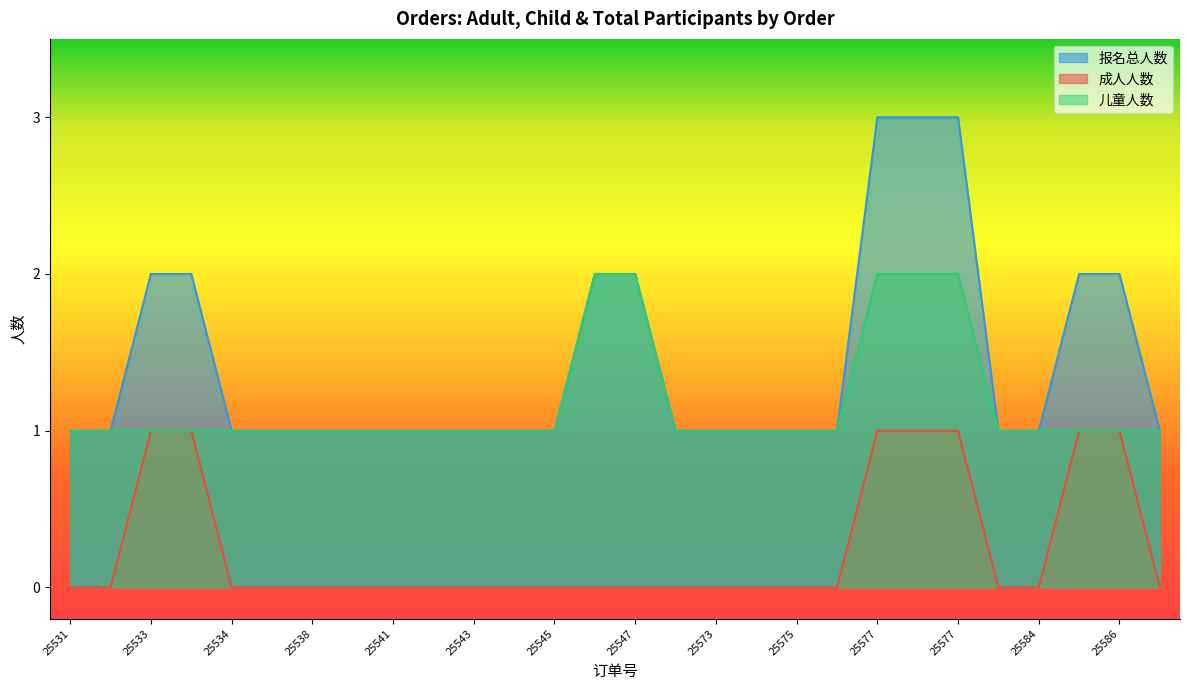

What are all the series names shown in the legend?

报名总人数, 成人人数, 儿童人数